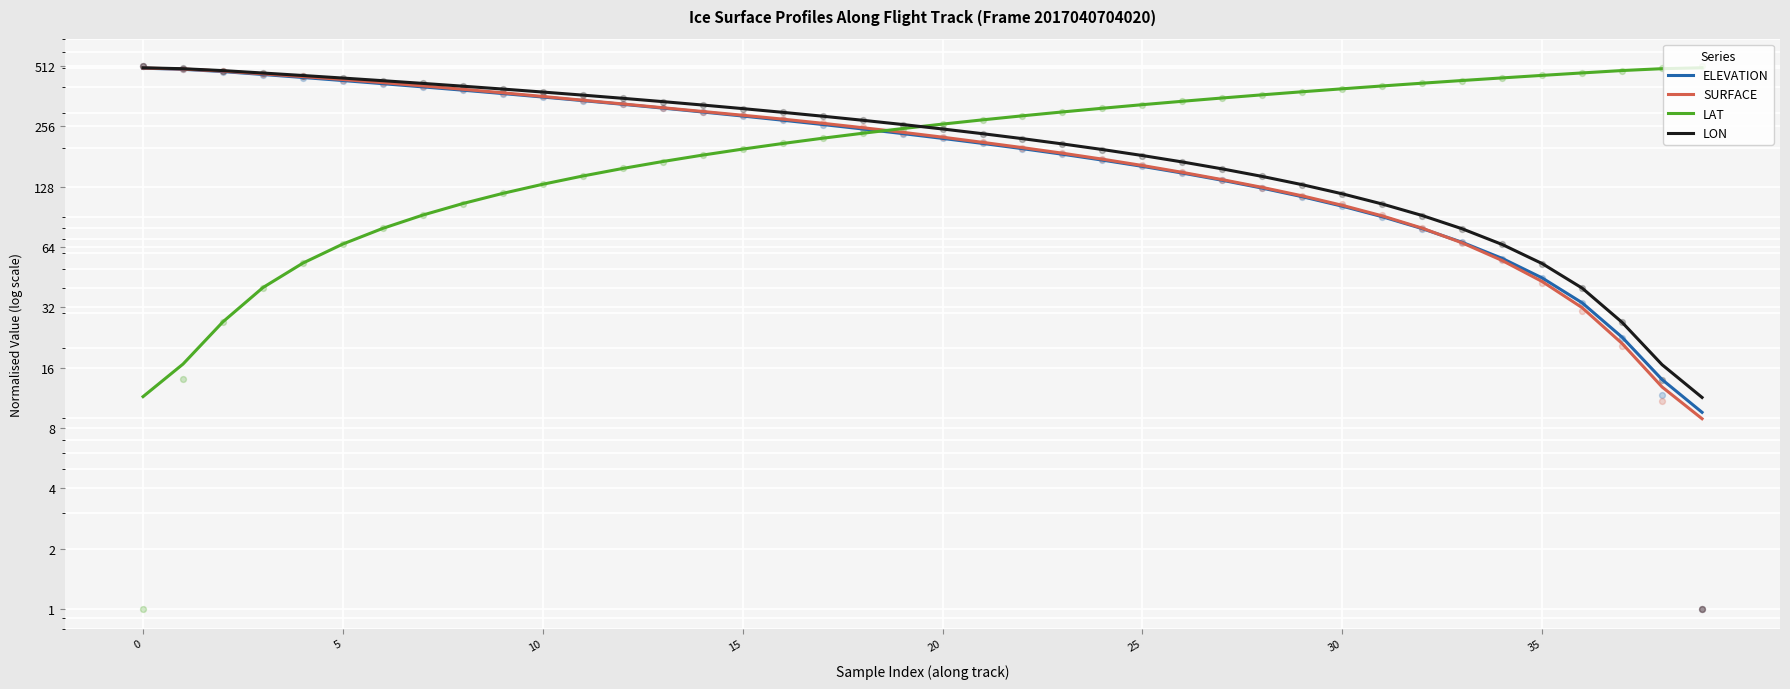

Which series contains the highest Y value?

LAT